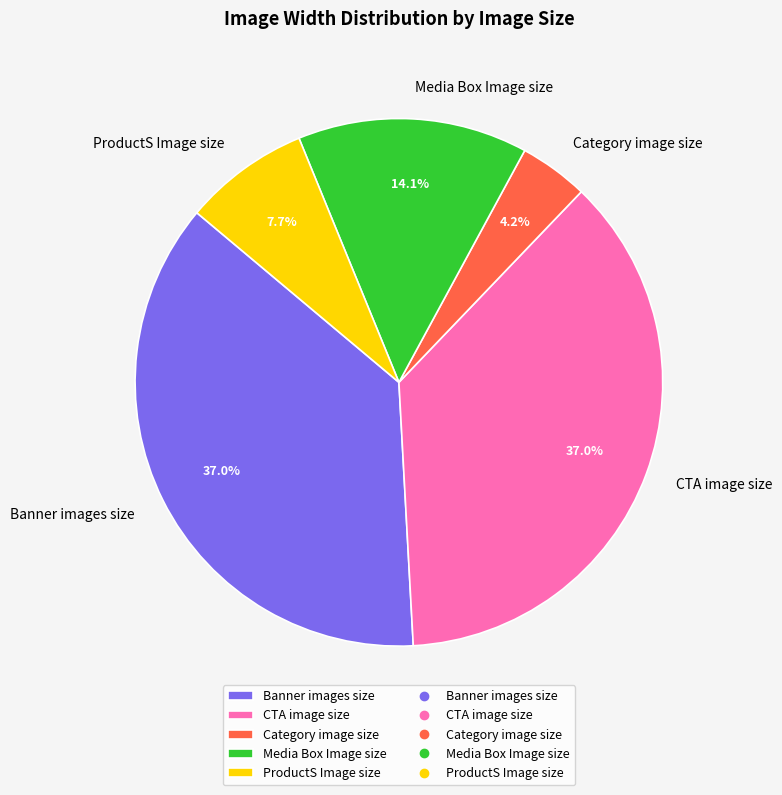

Which category has the smallest portion of the pie?

Category image size